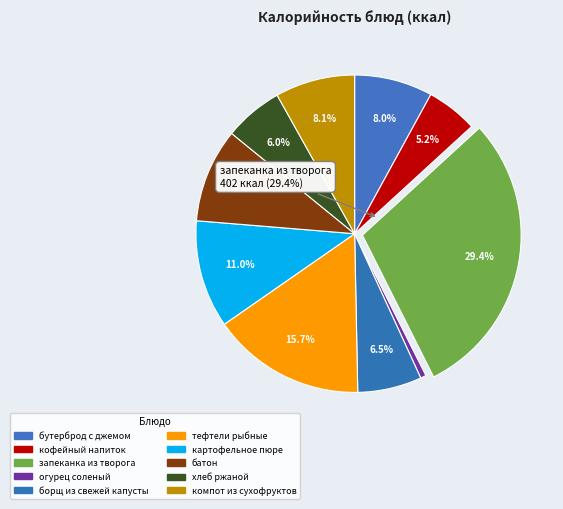

What is the change in value from тефтели рыбные to батон?

-83.0